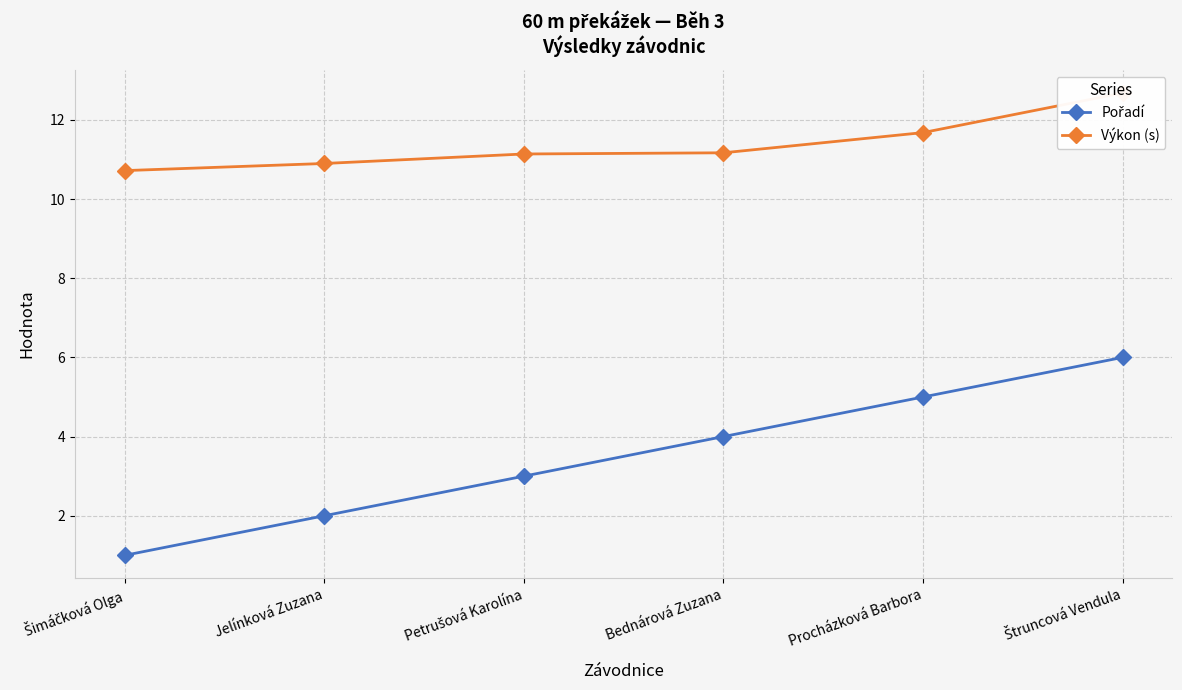

The value of Pořadí at Procházková Barbora is 5.0. True or false?

True